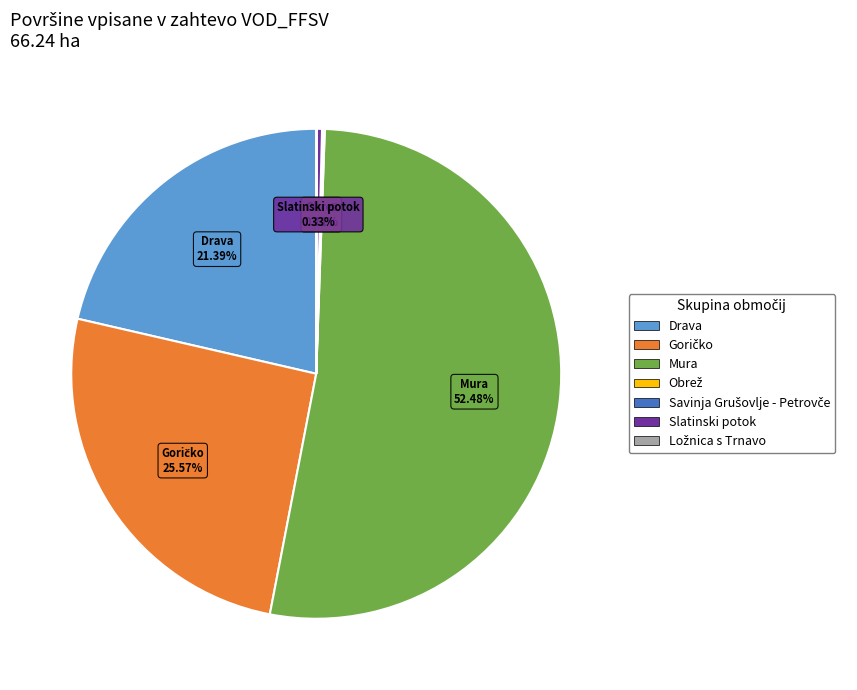

Is there any slice that represents more than half of the pie?

Yes